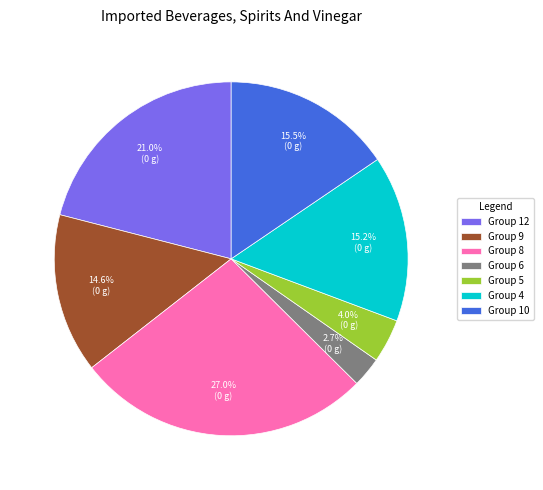

Which slice is the largest?

Group 8